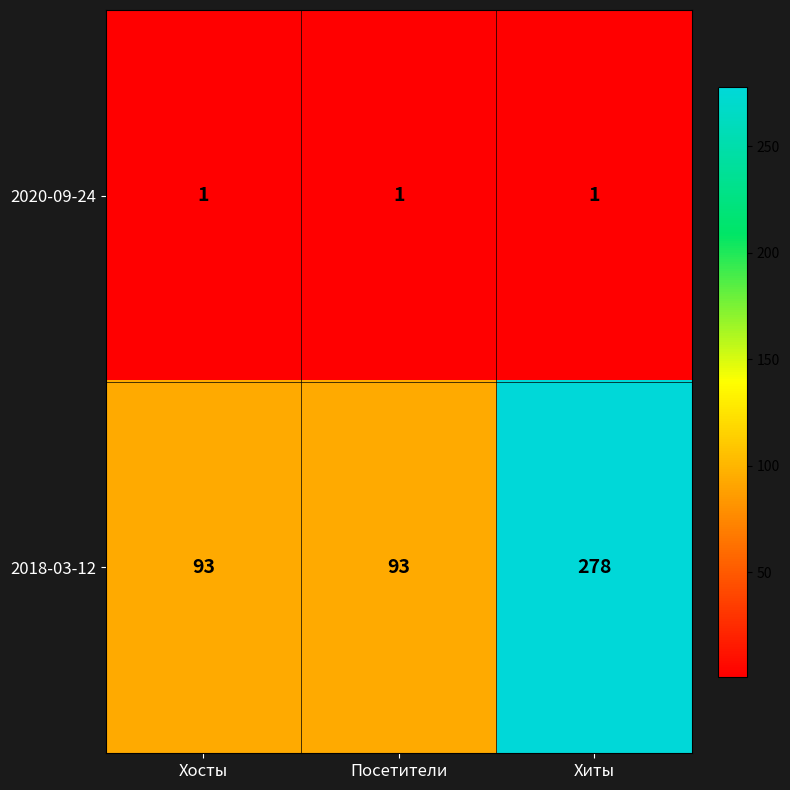

At which category is the sum across all series the highest?

Хиты